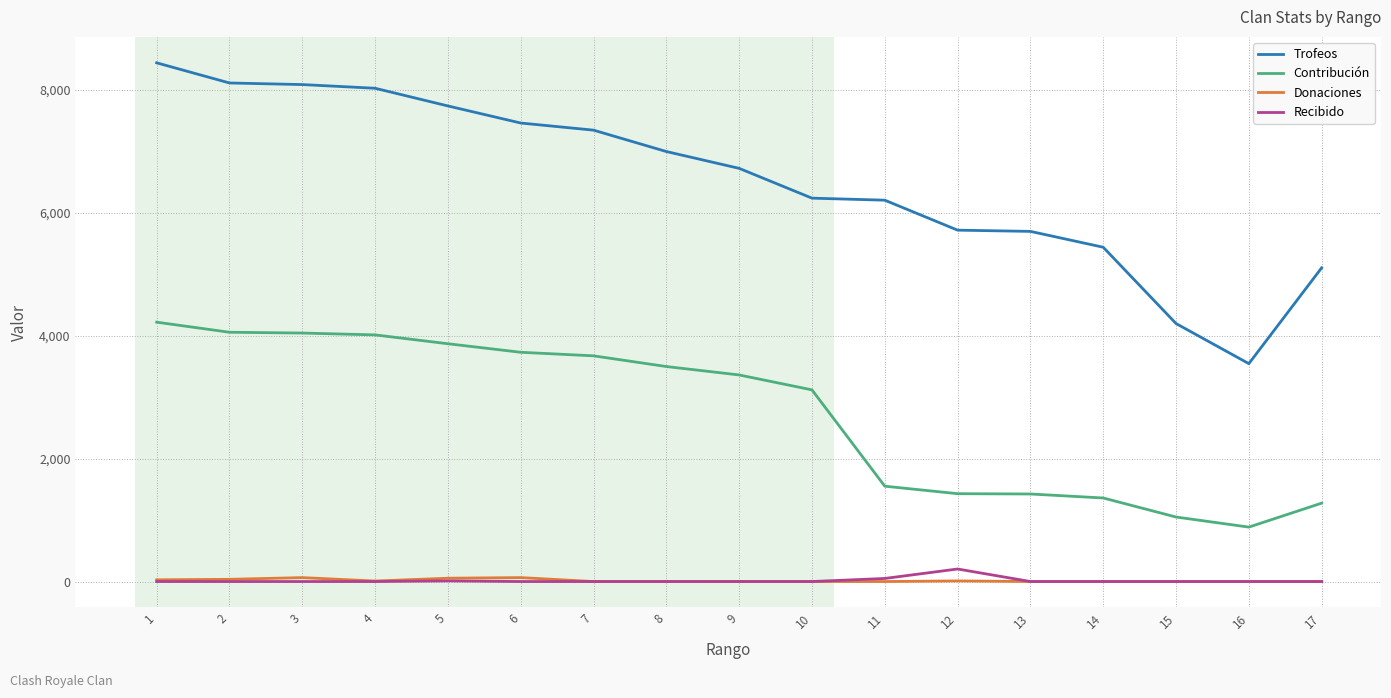

True or false: Donaciones and Contribución cross at least once.

False